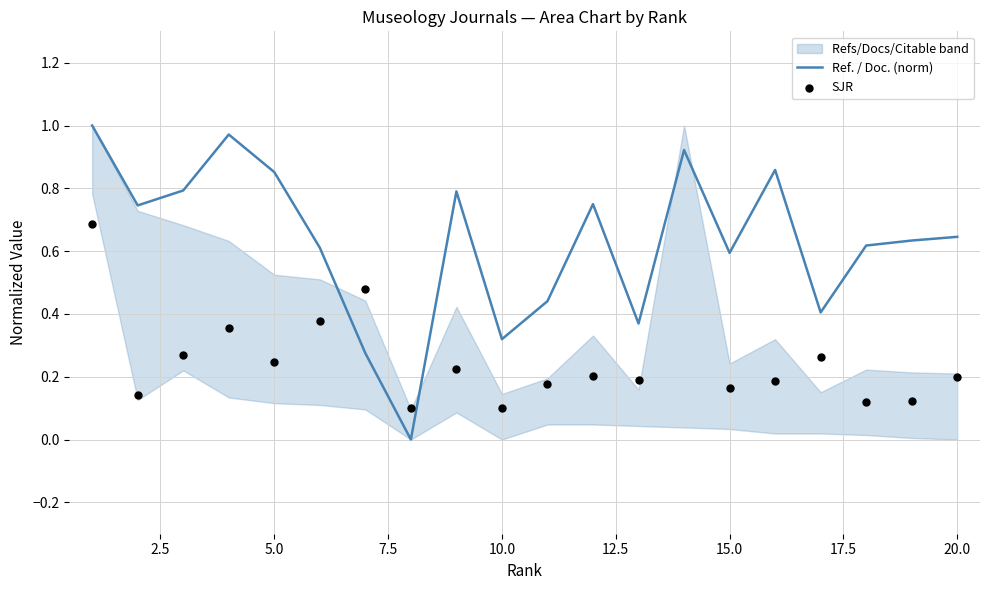

Which series contains the lowest Y value?

Ref. / Doc. (norm)